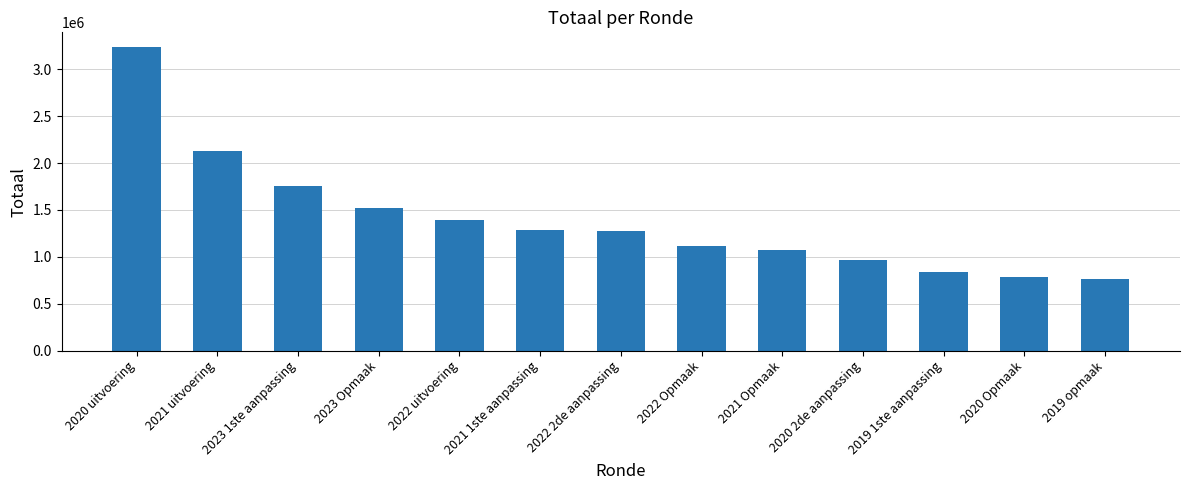

The value at 2021 uitvoering is 521721. True or false?

False